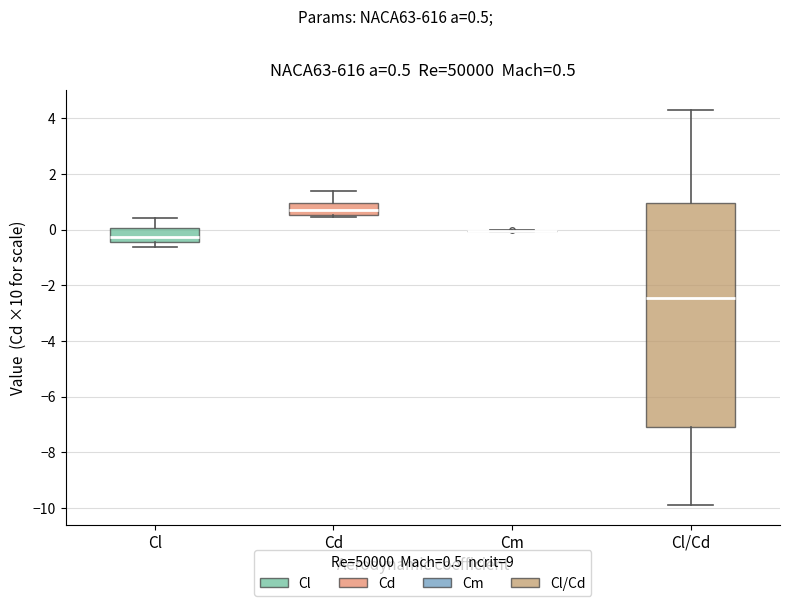

Which box is the tallest, from its lower edge to its upper edge?

Cl/Cd